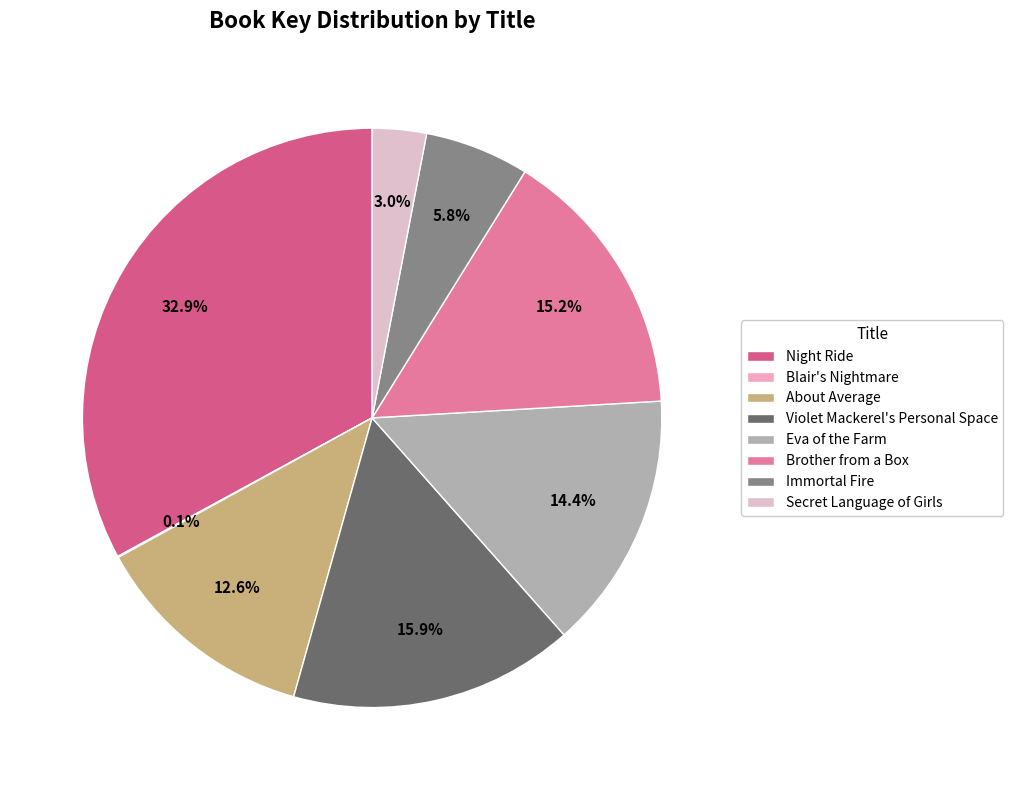

Rank the categories by value from highest to lowest.

Night Ride, Violet Mackerel's Personal Space, Brother from a Box, Eva of the Farm, About Average, Immortal Fire, Secret Language of Girls, Blair's Nightmare